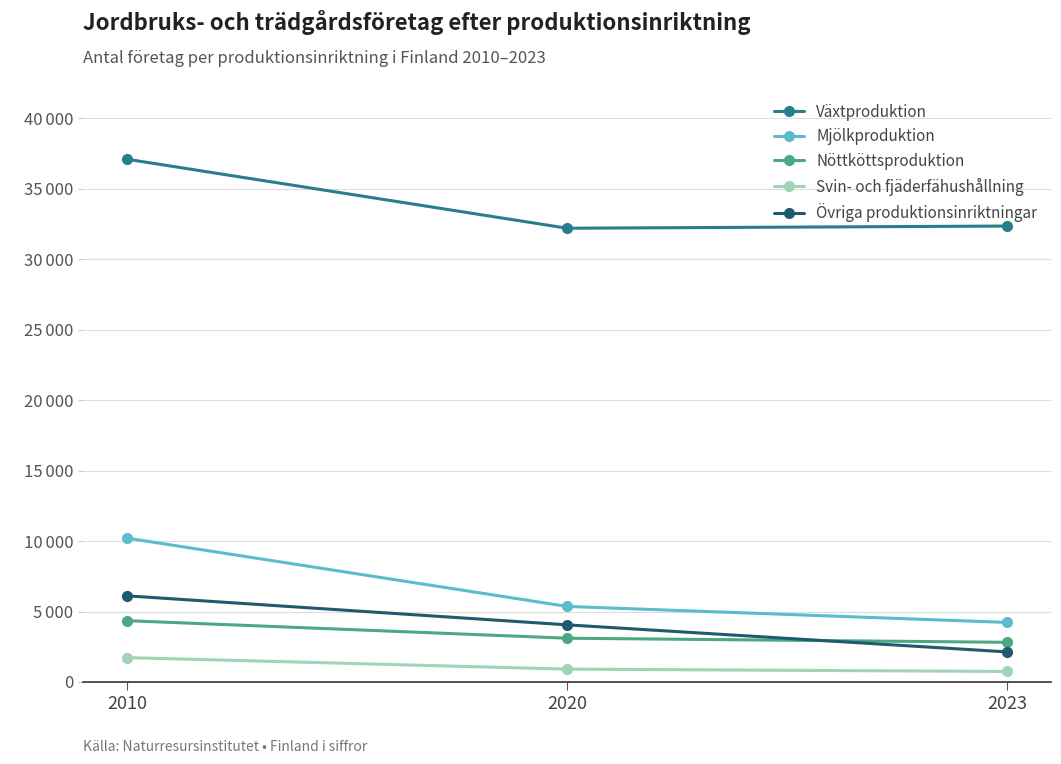

Is this an area chart (filled region under the line)?

No